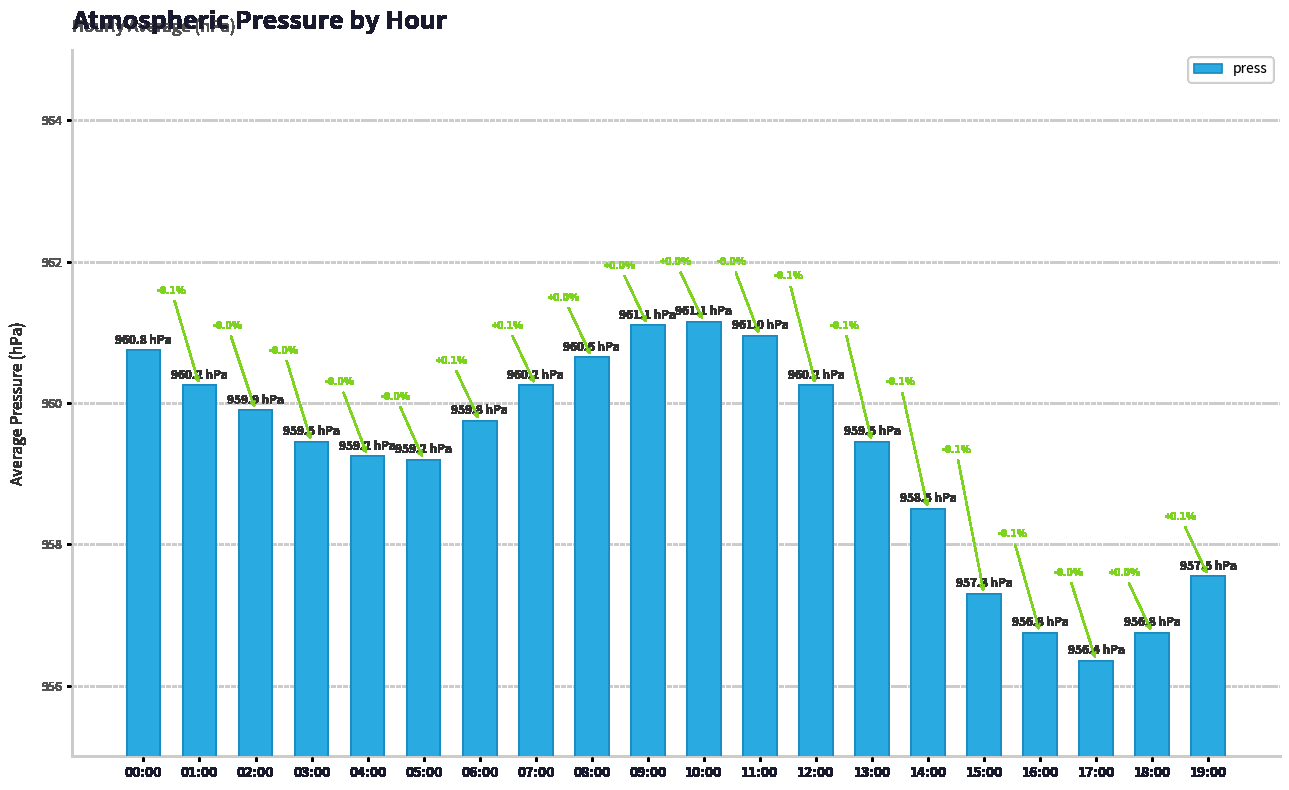

At which label does the data first exceed 959?

00:00